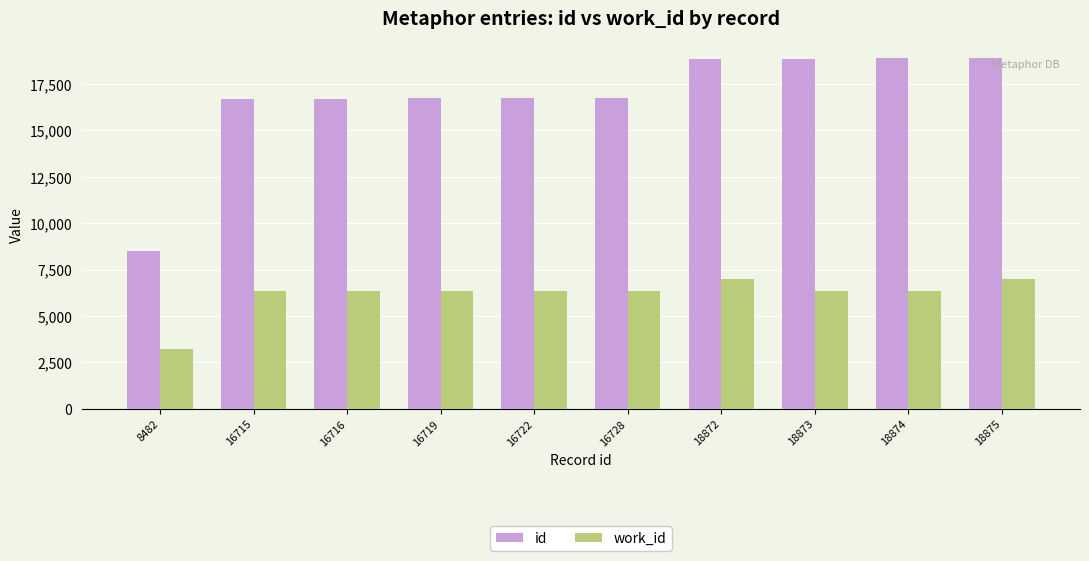

What is the lowest value of the work_id series?

3232